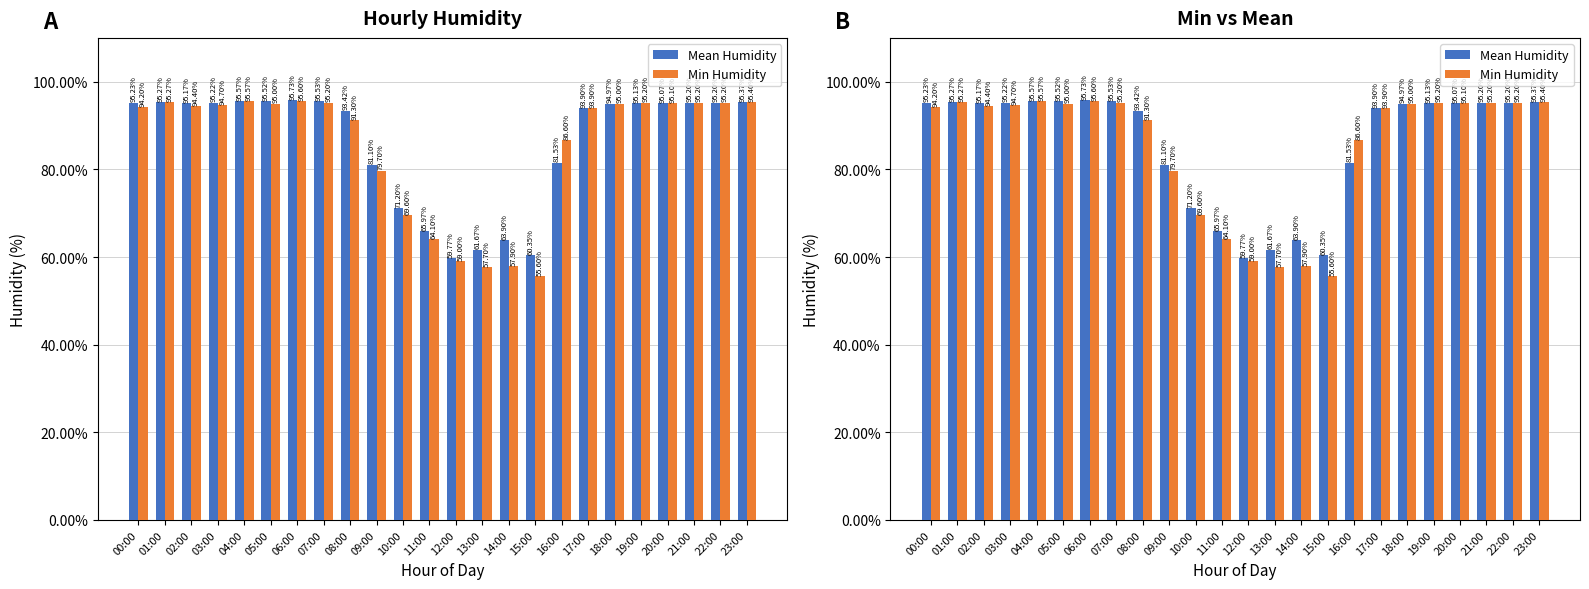

Which series changed the most between 11:00 and 17:00?

Min Humidity